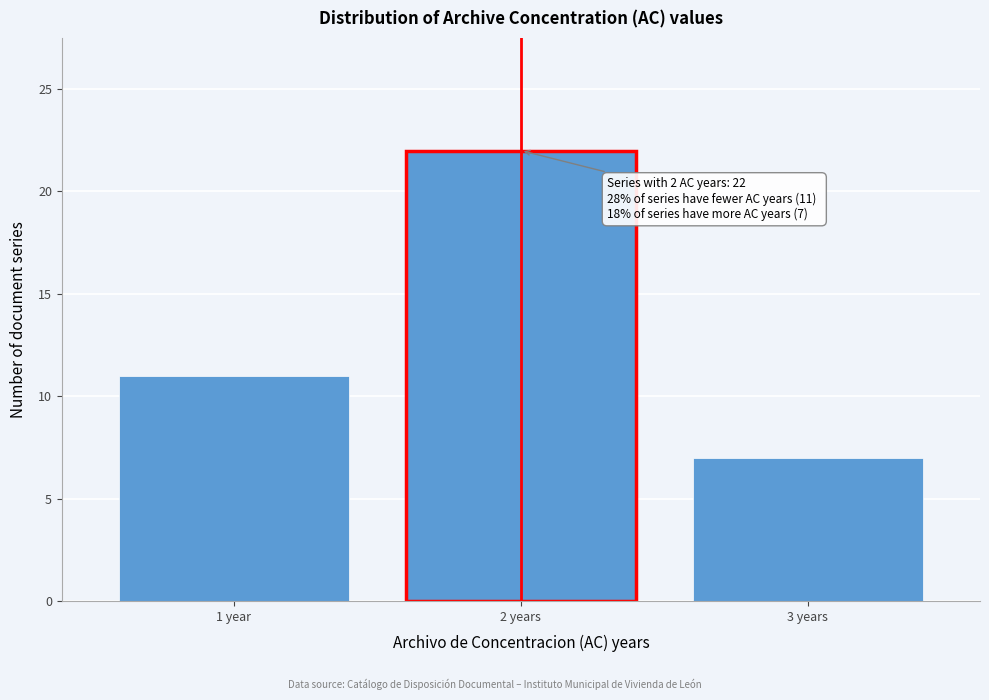

Reading left to right, list all the values displayed in this chart.

11	22	7